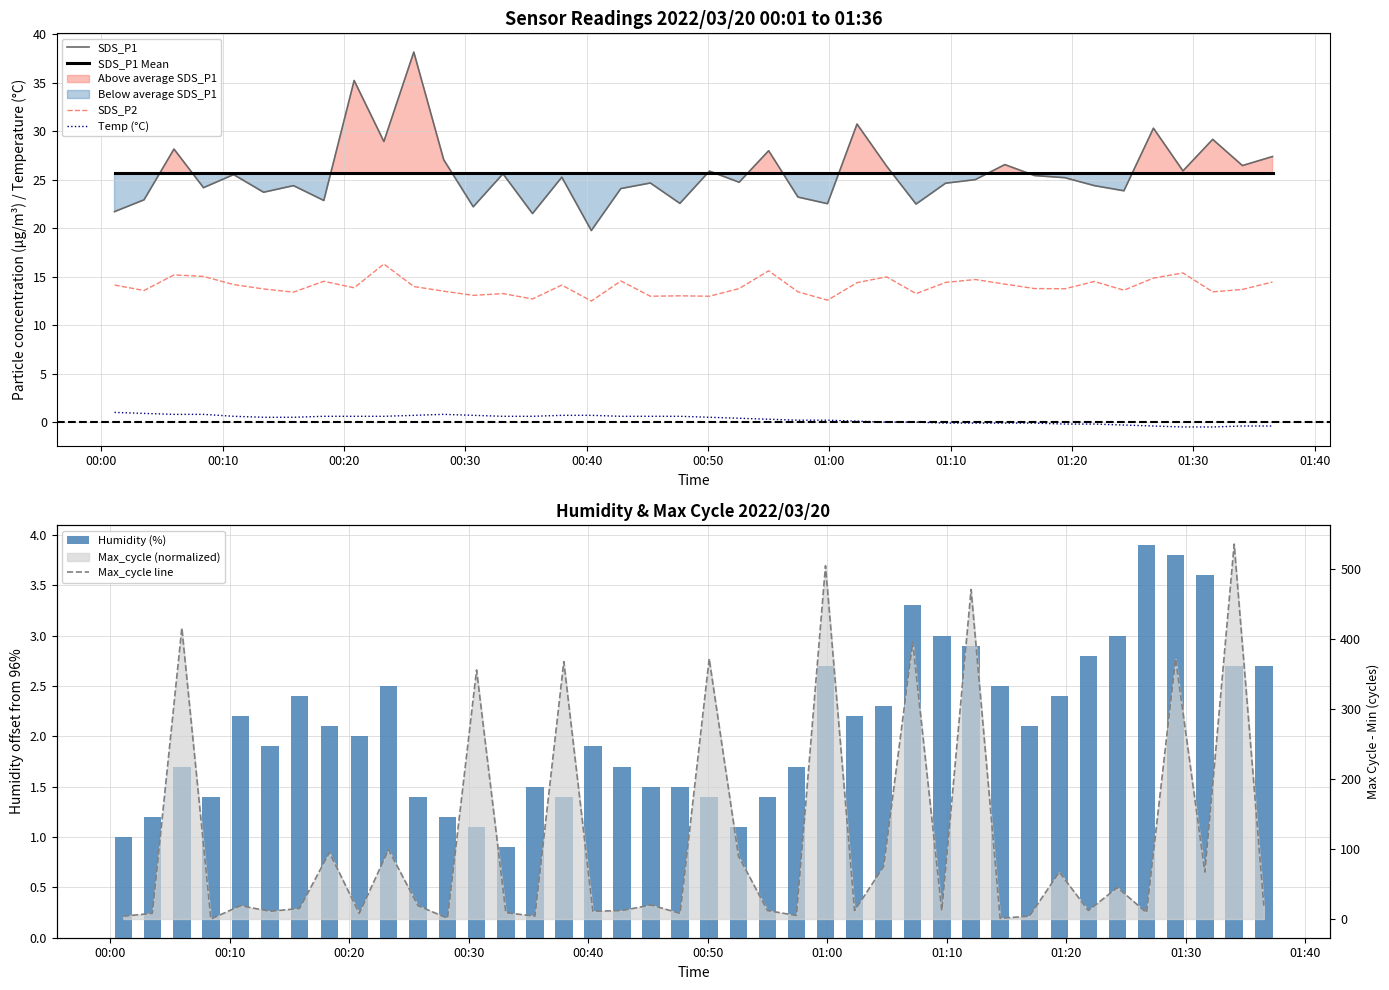

At how many categories does at least one series exceed 44?

16